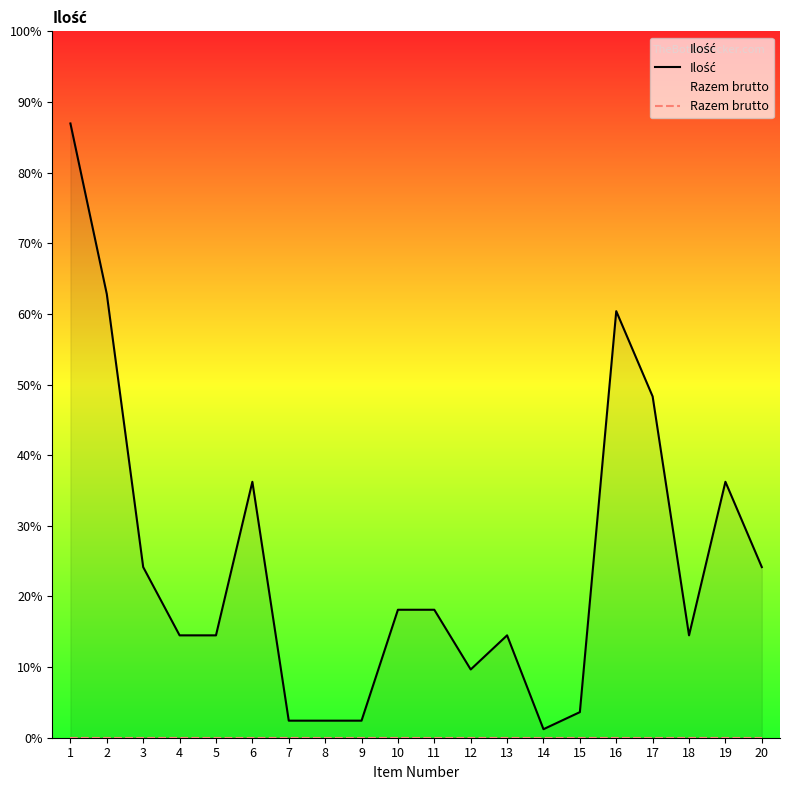

Count the number of data series in this chart.

2